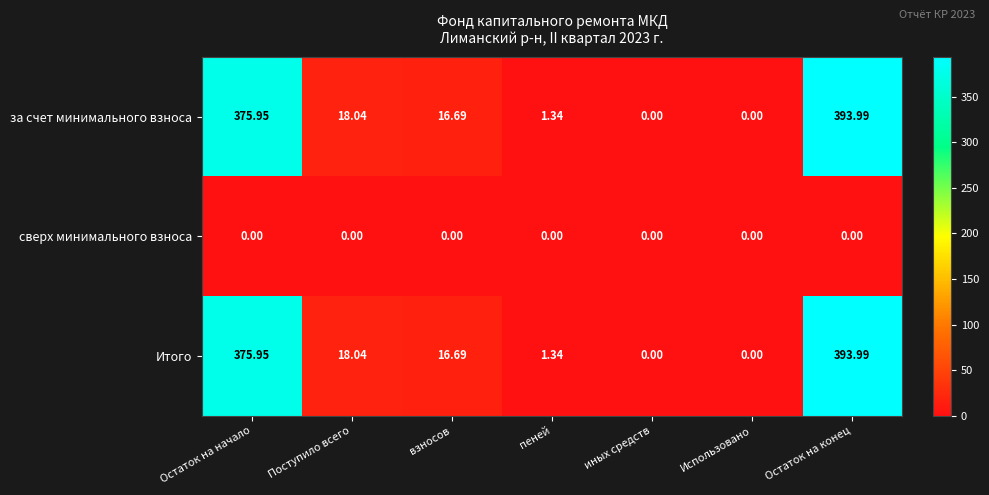

At which category is the sum across all series the highest?

Остаток на конец